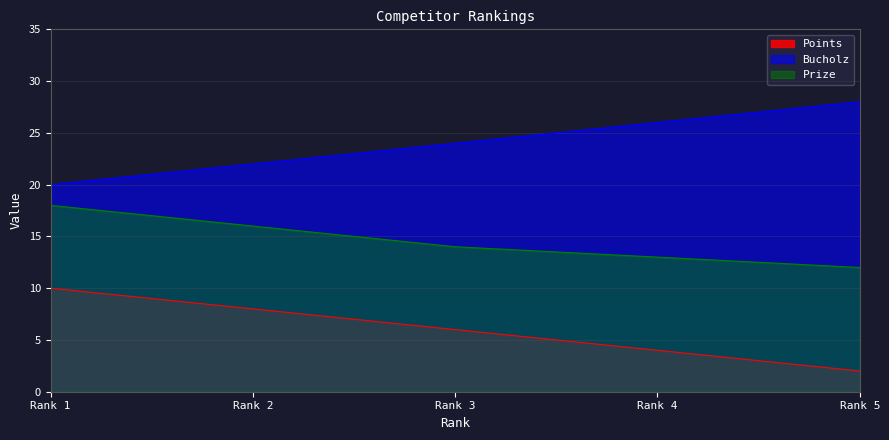

Reading right to left, what are all the values shown in this chart?

Points: 2	4	6	8	10
Bucholz: 28	26	24	22	20
Prize: 12	13	14	16	18